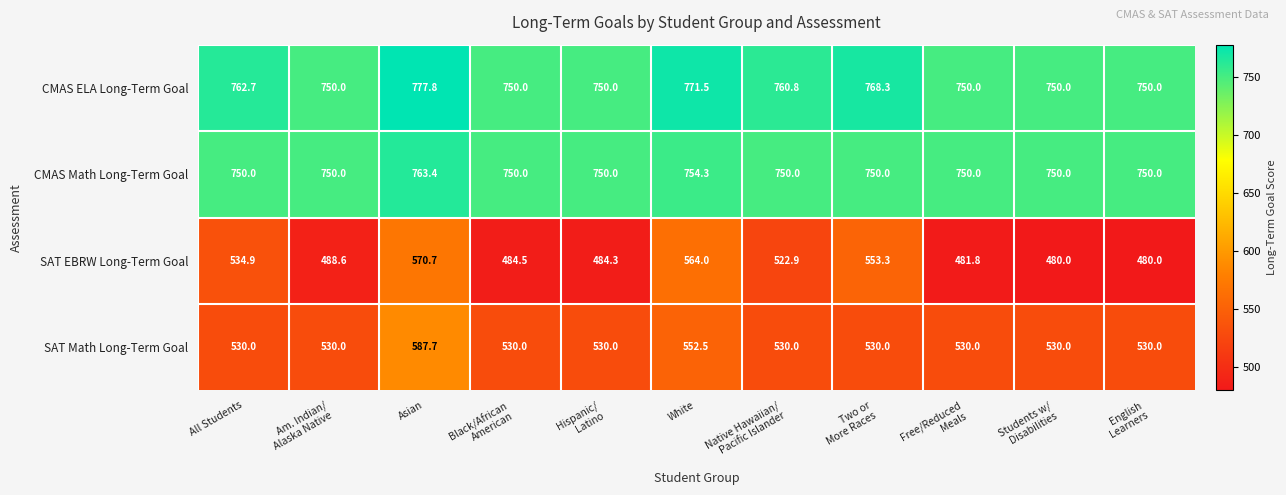

What is the difference between the highest and lowest values at Am. Indian/
Alaska Native?

261.4